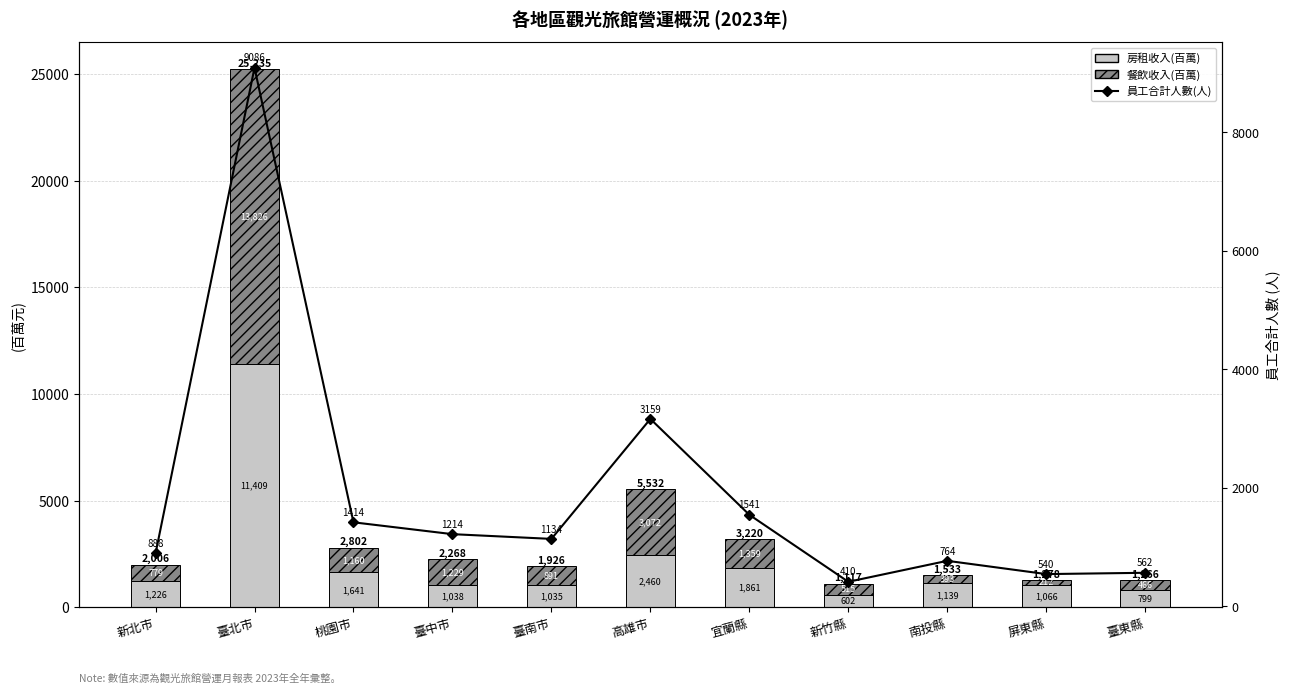

Reading right to left, what are all the values shown in this chart?

房租收入(百萬): 臺東縣=799.6	屏東縣=1066.0	南投縣=1139.6	新竹縣=602.3	宜蘭縣=1861.1	高雄市=2460.1	臺南市=1035.8	臺中市=1038.6	桃園市=1641.8	臺北市=11409.1	新北市=1226.9
餐飲收入(百萬): 臺東縣=466.7	屏東縣=212.9	南投縣=393.8	新竹縣=515.6	宜蘭縣=1359.6	高雄市=3072.2	臺南市=891.2	臺中市=1229.5	桃園市=1160.4	臺北市=13826.7	新北市=779.9
員工合計人數(人): 臺東縣=562.0	屏東縣=540.0	南投縣=764.0	新竹縣=410.0	宜蘭縣=1541.0	高雄市=3159.0	臺南市=1134.0	臺中市=1214.0	桃園市=1414.0	臺北市=9086.0	新北市=888.0